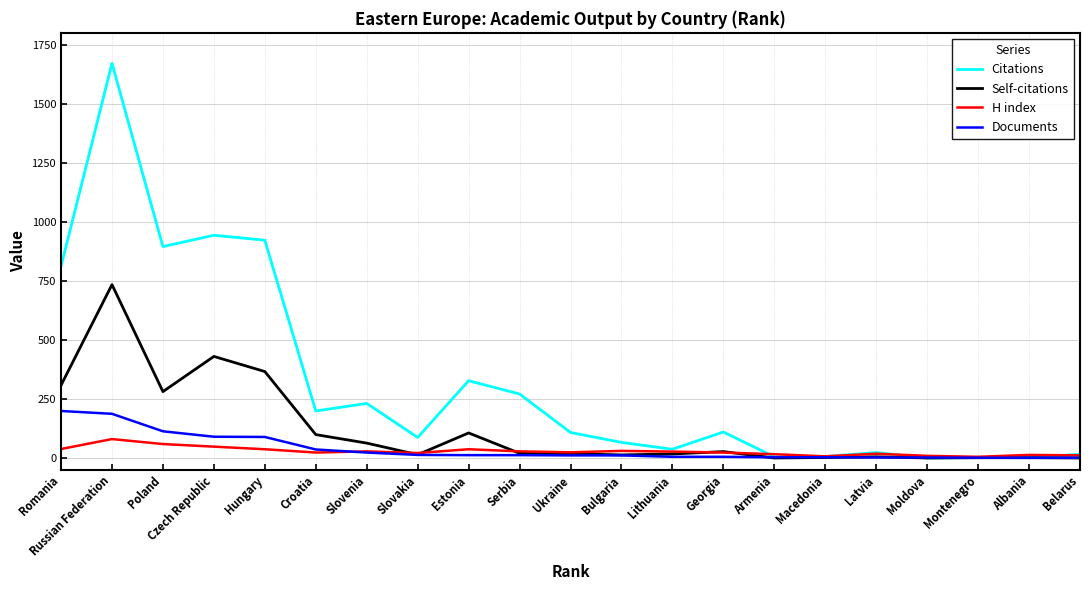

At which label does Self-citations first exceed 18?

Romania